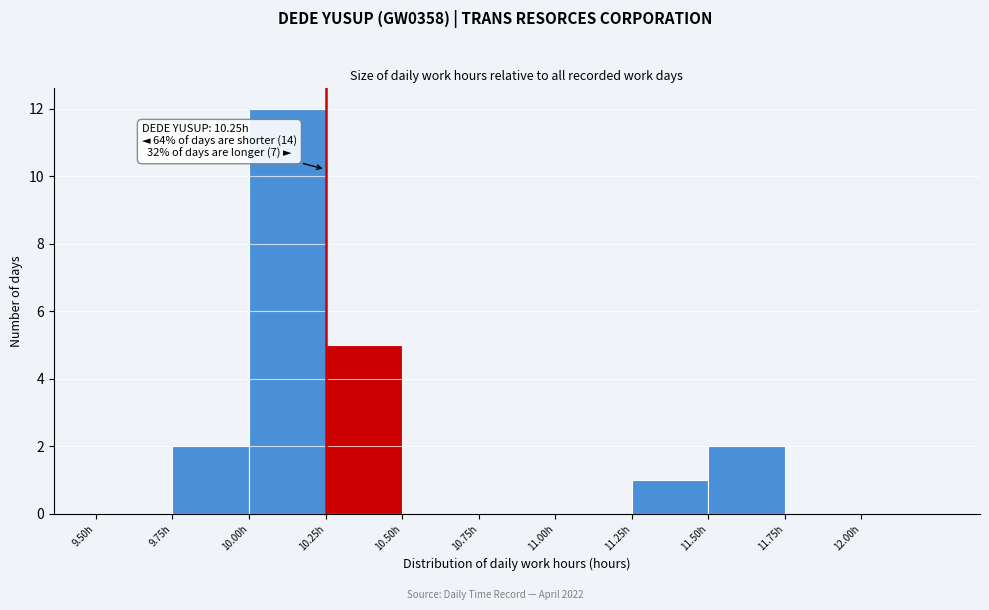

Over which range of the x-axis is the bar tallest?

10.00 to 10.25